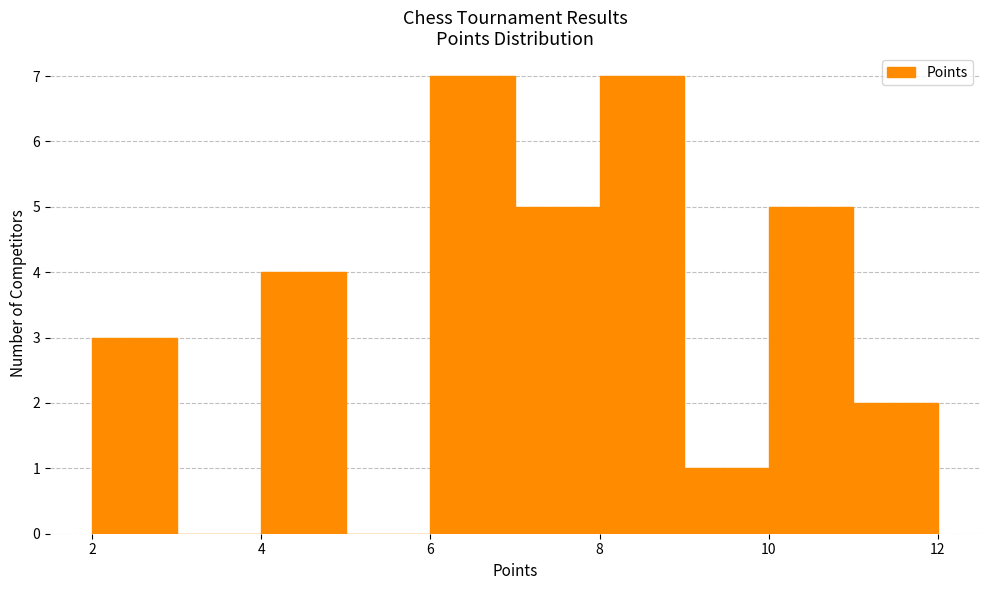

Reading left to right, transcribe this chart: for each bar, give the range it covers on the x-axis and its height. The values are not printed on the chart, so give them approximately, as read against the axis.

2 to 3: 3
3 to 4: 0
4 to 5: 4
5 to 6: 0
6 to 7: 7
7 to 8: 5
8 to 9: 7
9 to 10: 1
10 to 11: 5
11 to 12: 2